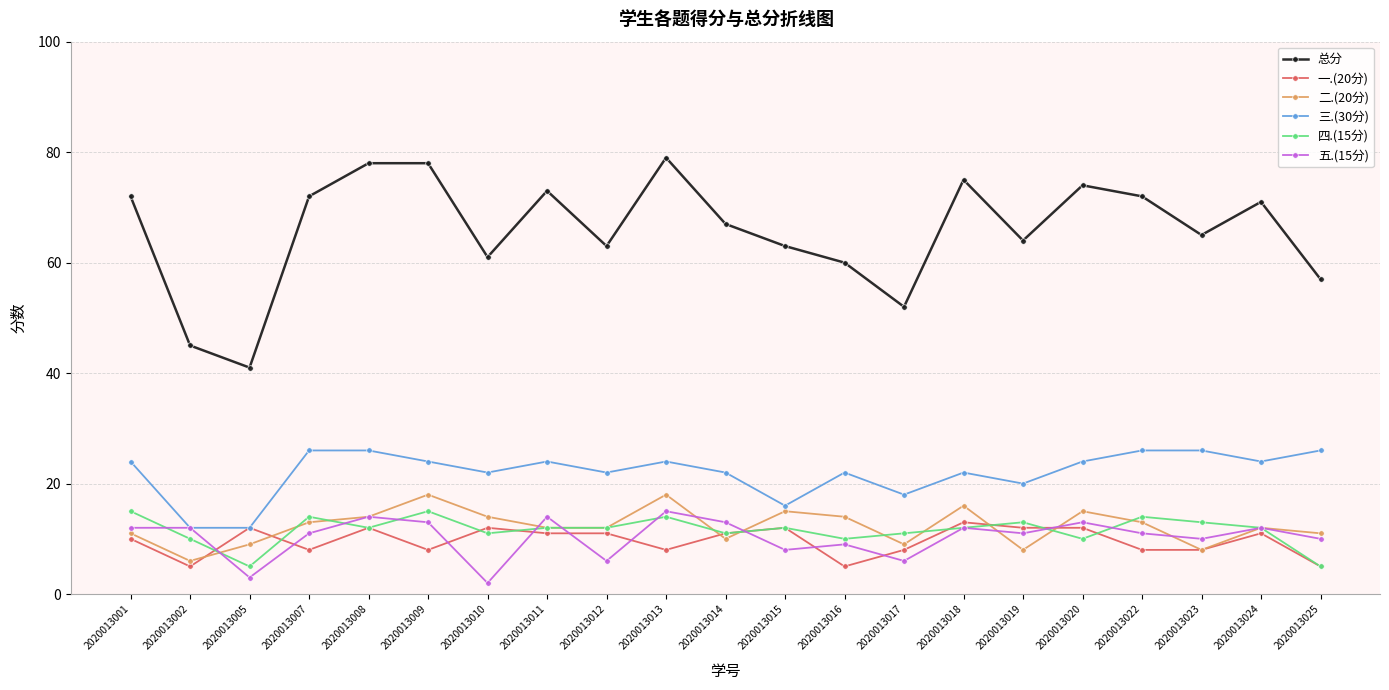

Is it true that 一.(20分) equals 16 at 2020013001?

False